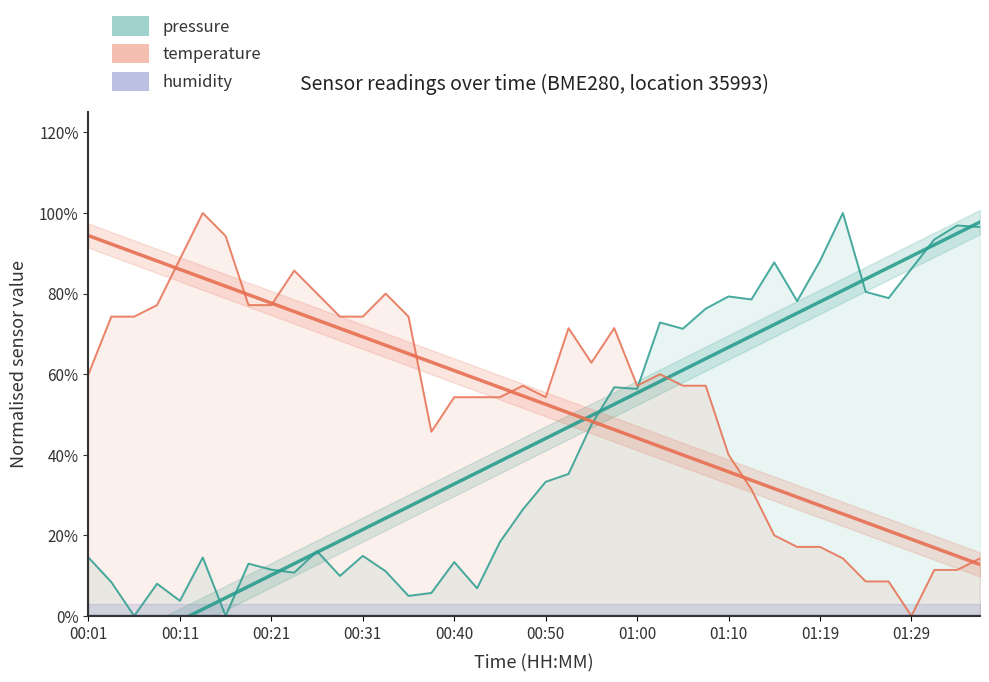

How many interior local valleys does the temperature series have?

5